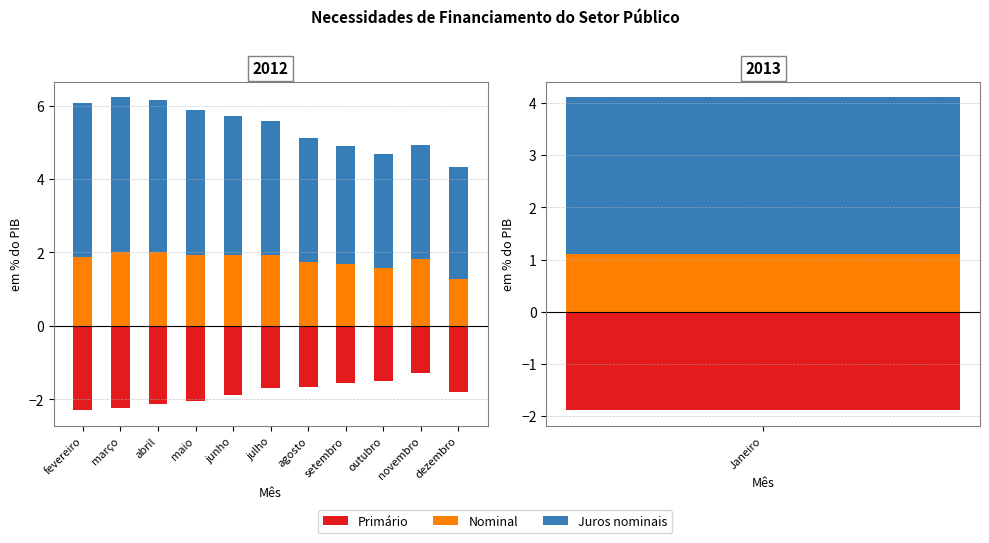

What is the approximate value of Nominal at maio?

1.9